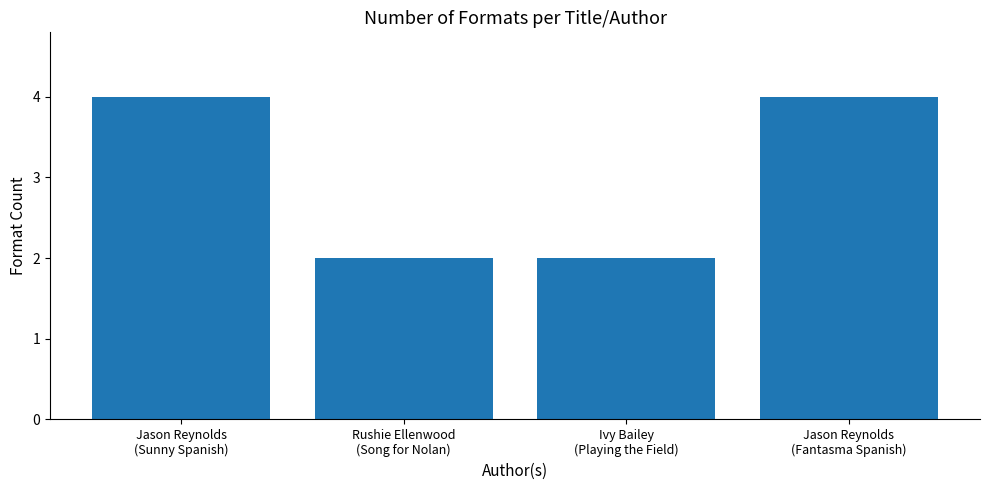

Between Jason Reynolds
(Fantasma Spanish) and Ivy Bailey
(Playing the Field), which is larger?

Jason Reynolds
(Fantasma Spanish)